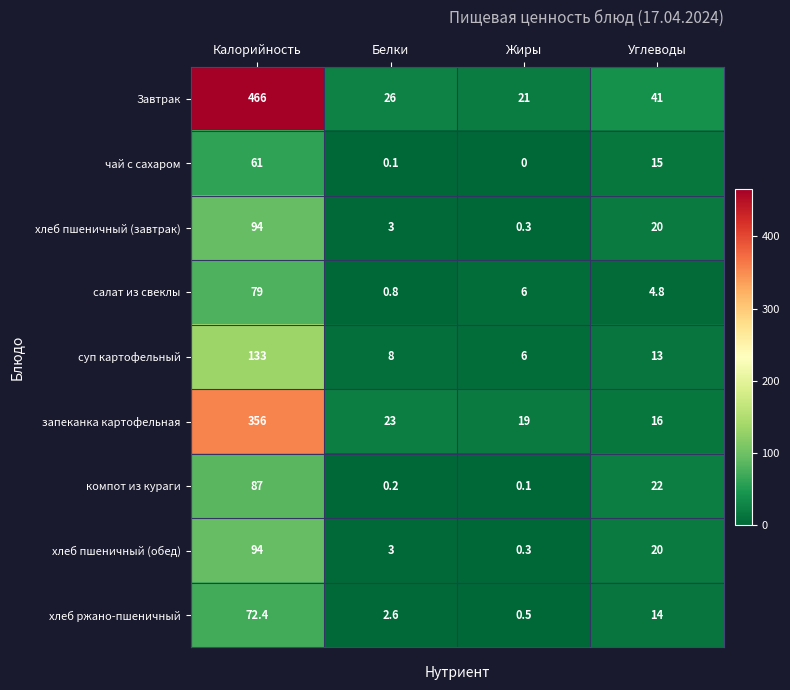

At which label is запеканка картофельная closest to 186?

Белки